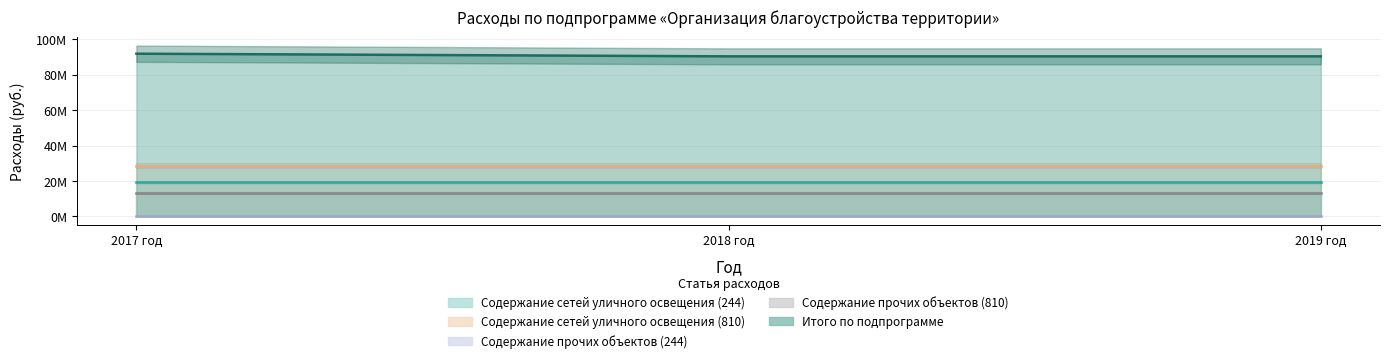

Reading right to left, list all the values displayed in this chart.

Содержание сетей уличного освещения (244): 19215000	19215000	19215000
Содержание сетей уличного освещения (810): 28644866	28644866	28644866
Содержание прочих объектов (244): 186000	186000	186000
Содержание прочих объектов (810): 13089876	13089876	13089876
Итого по подпрограмме: 90351117	90351117	91851117